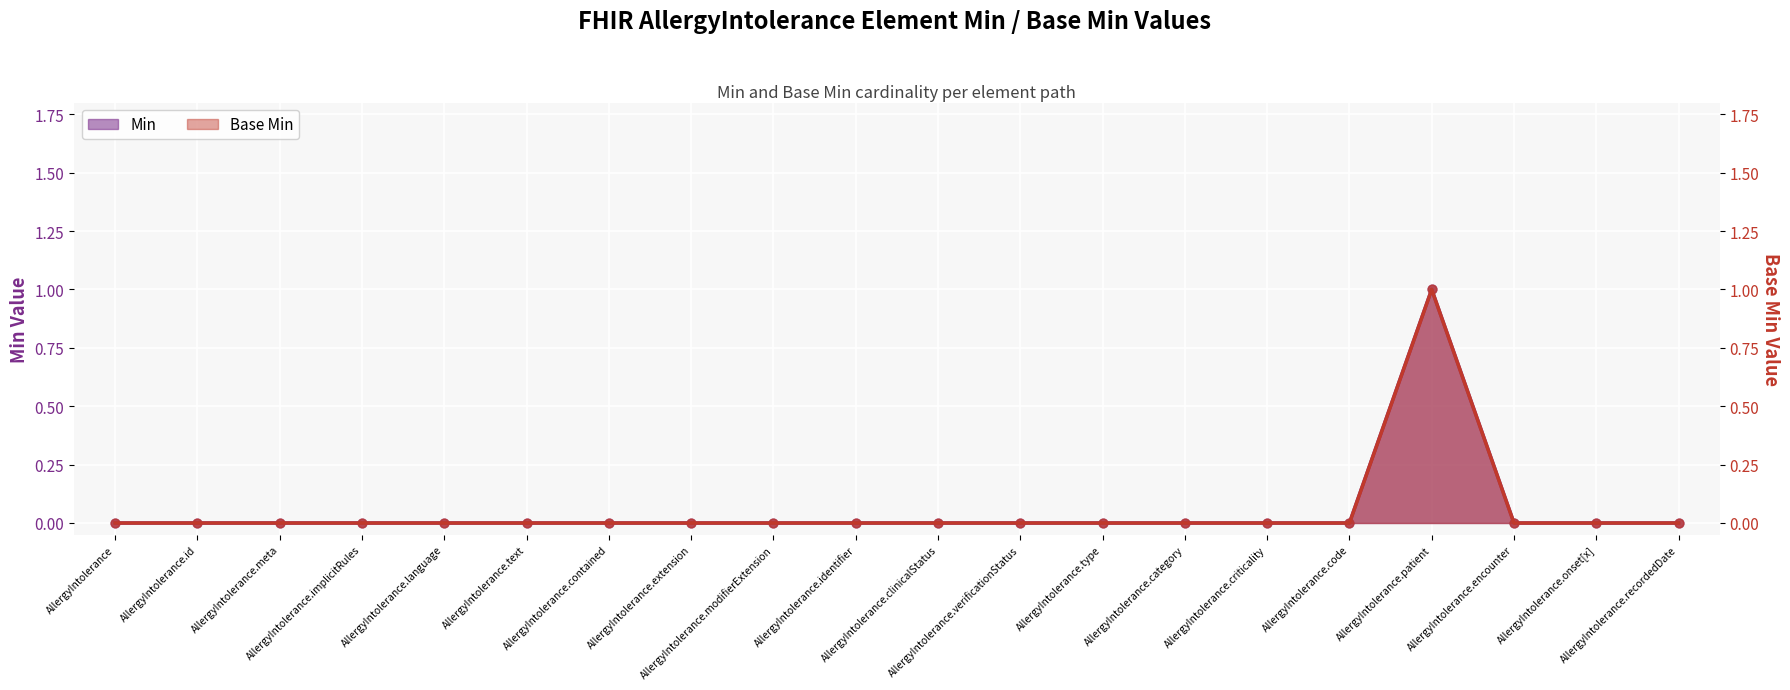

Which series contains the lowest Y value?

Min